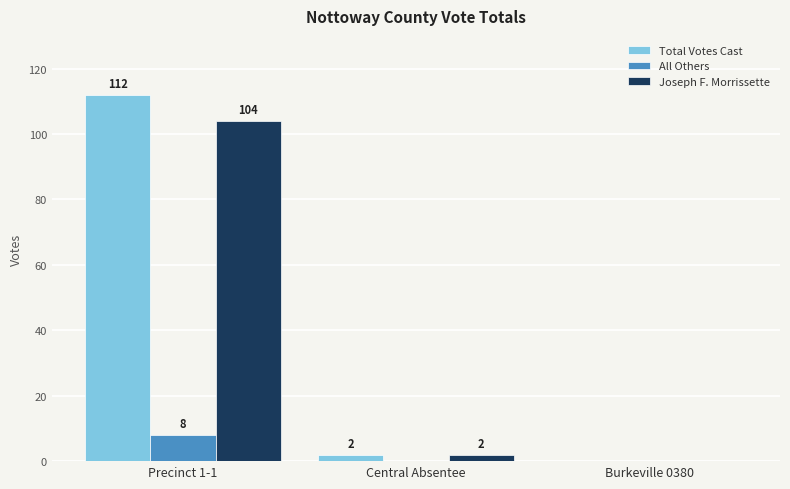

Reading right to left, what are all the values shown in this chart?

Total Votes Cast: 0	2	112
All Others: 0	0	8
Joseph F. Morrissette: 0	2	104